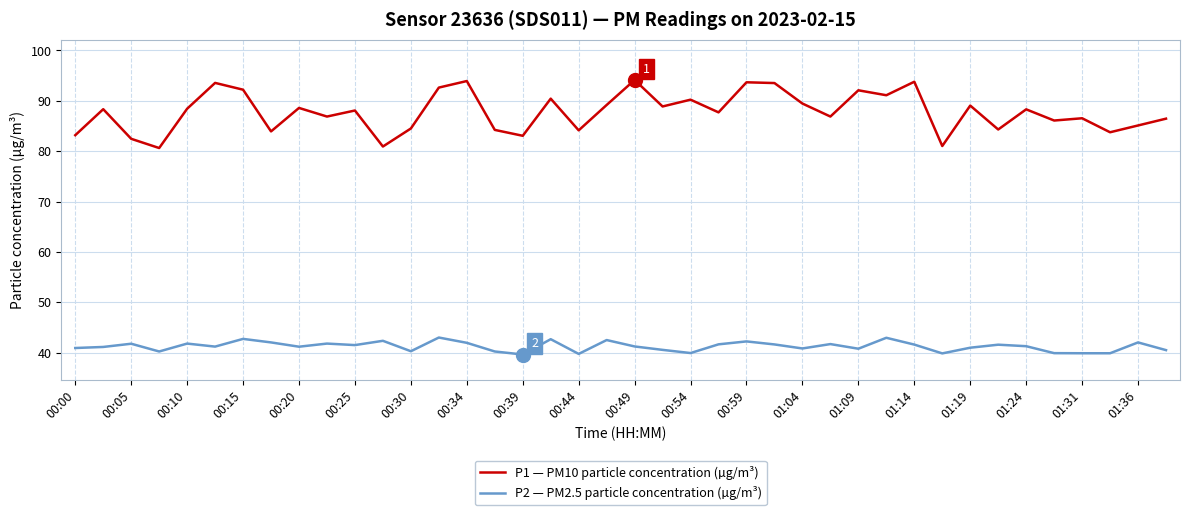

What is the difference between the maximum and minimum values in the P1 — PM10 particle concentration (µg/m³) series?

13.5